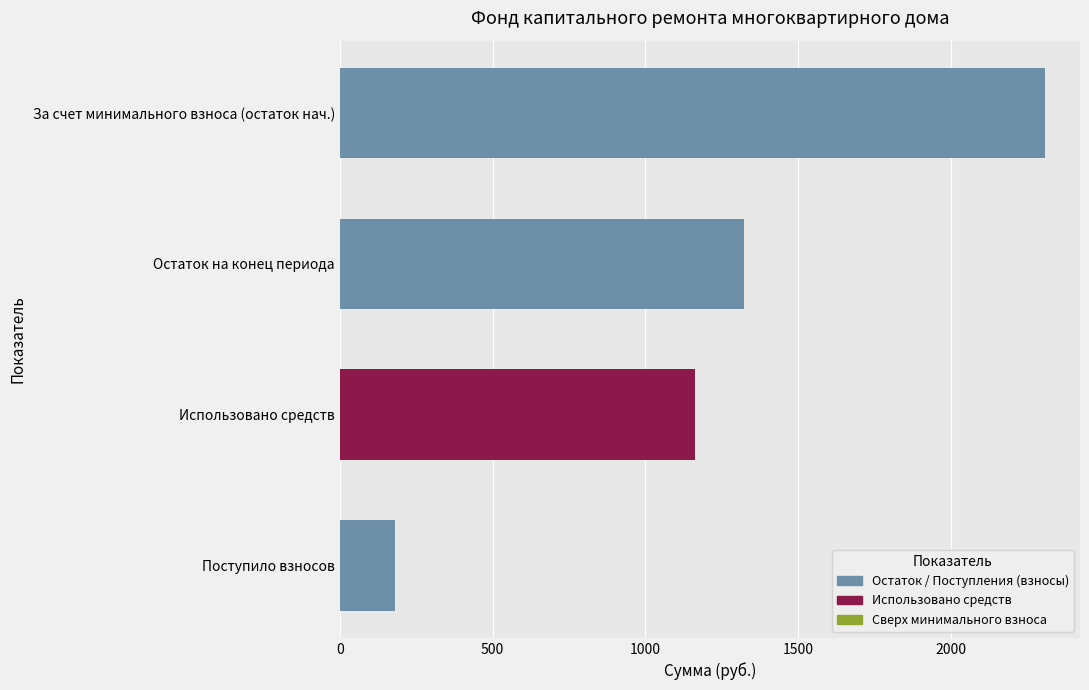

Reading top to bottom, extract all data points from this chart.

2306.1	1323.8	1163.1	180.7